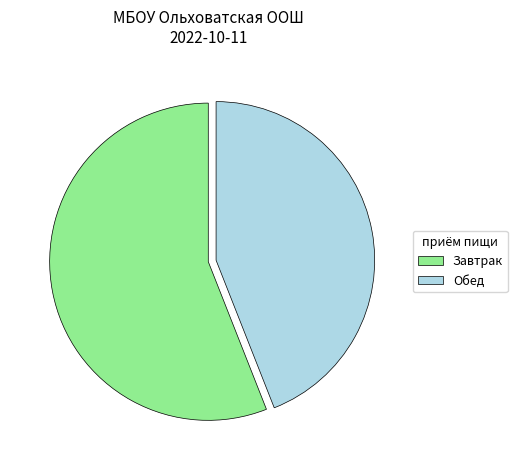

What is the smallest slice in the pie chart?

Обед